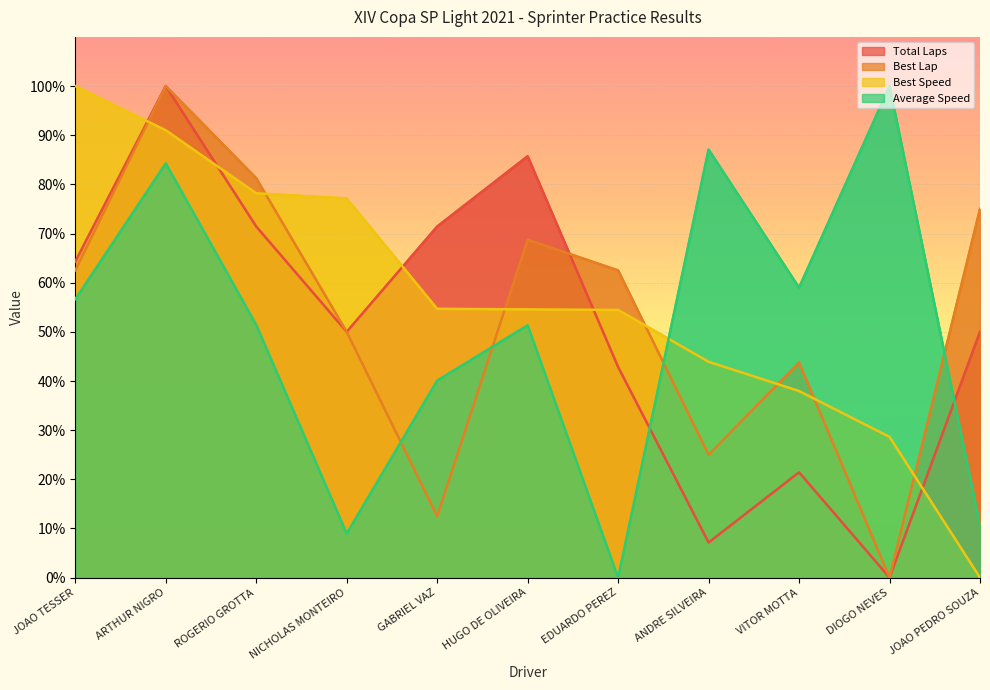

Is it true that Best Lap equals 5.9 at GABRIEL VAZ?

False